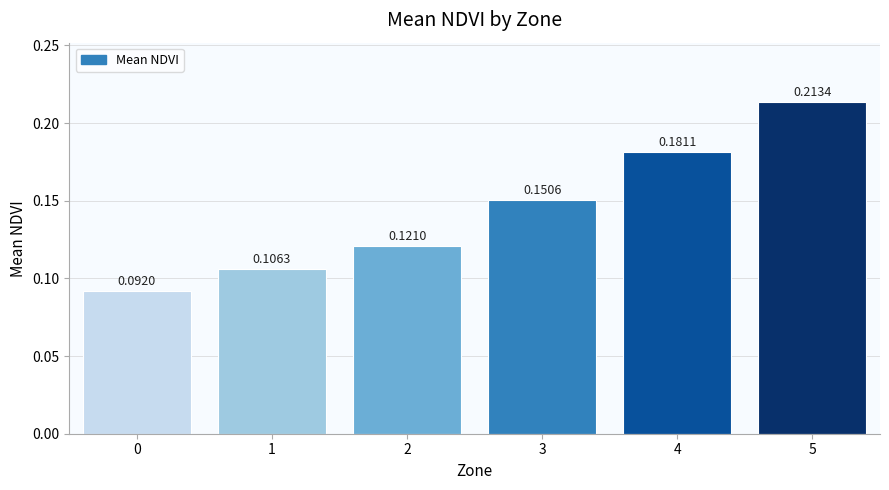

Between 5 and 2, which is larger?

5